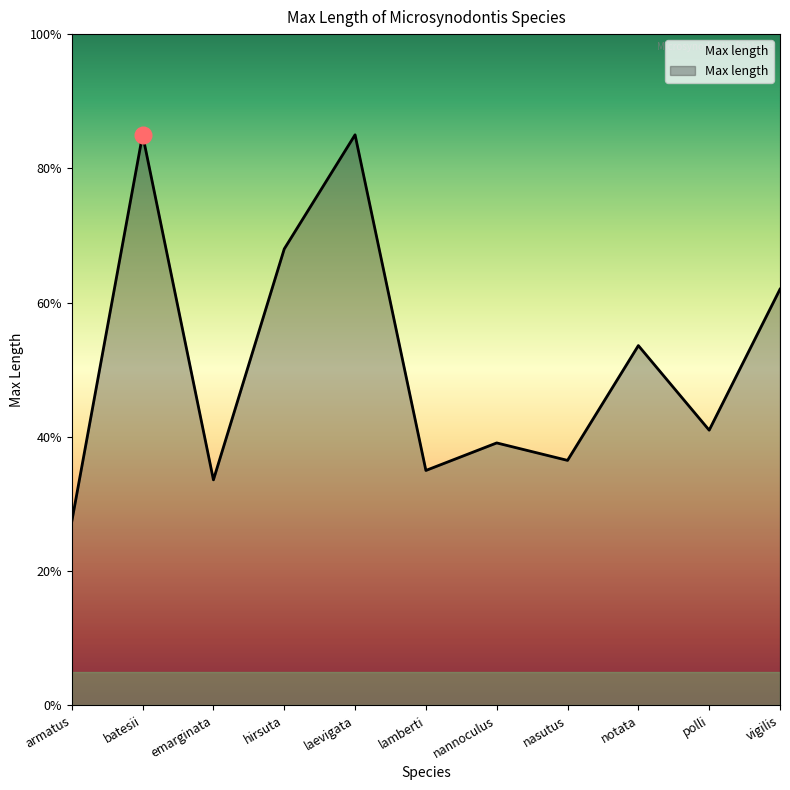

What is the difference between the maximum and minimum values?

5.8